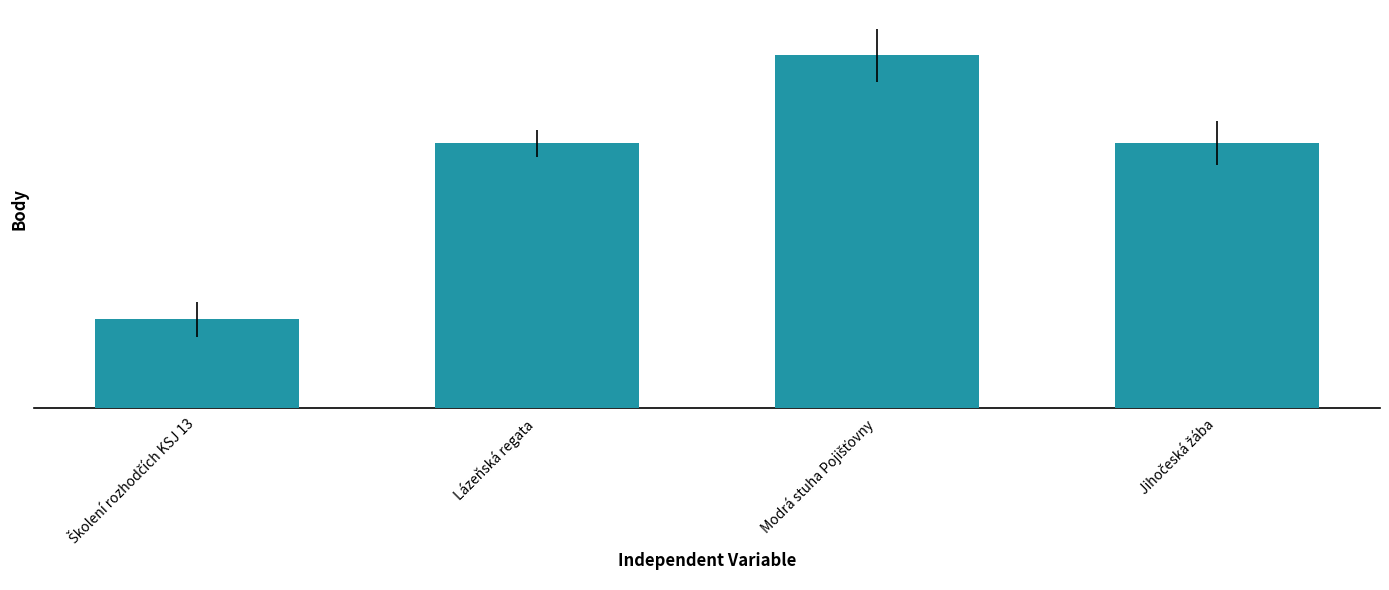

What is the difference between the values at Jihočeská žába and Školení rozhodčích KSJ 13?

2